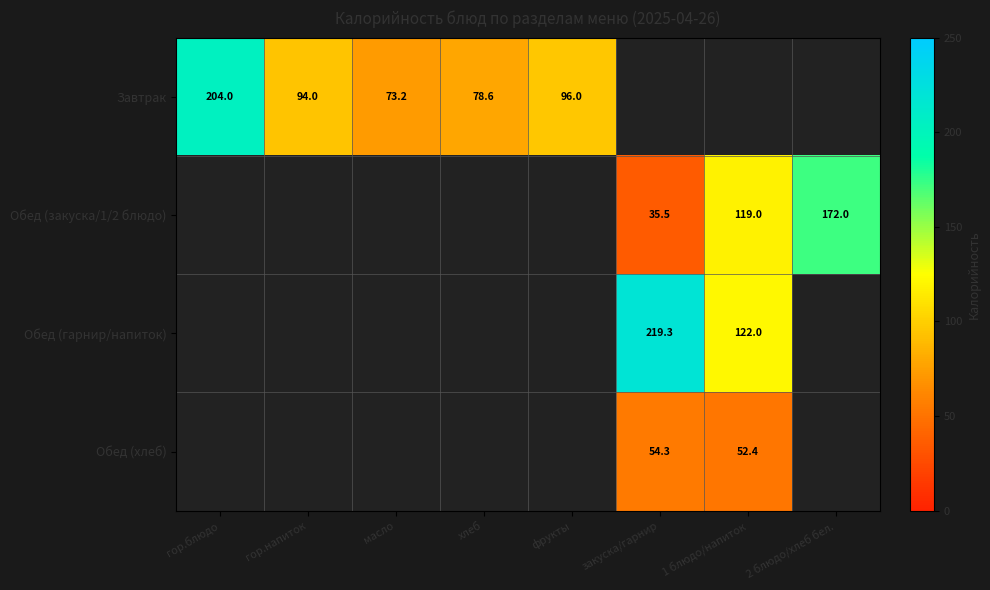

True or false: Завтрак has a value of 94.0 at гор.напиток.

True